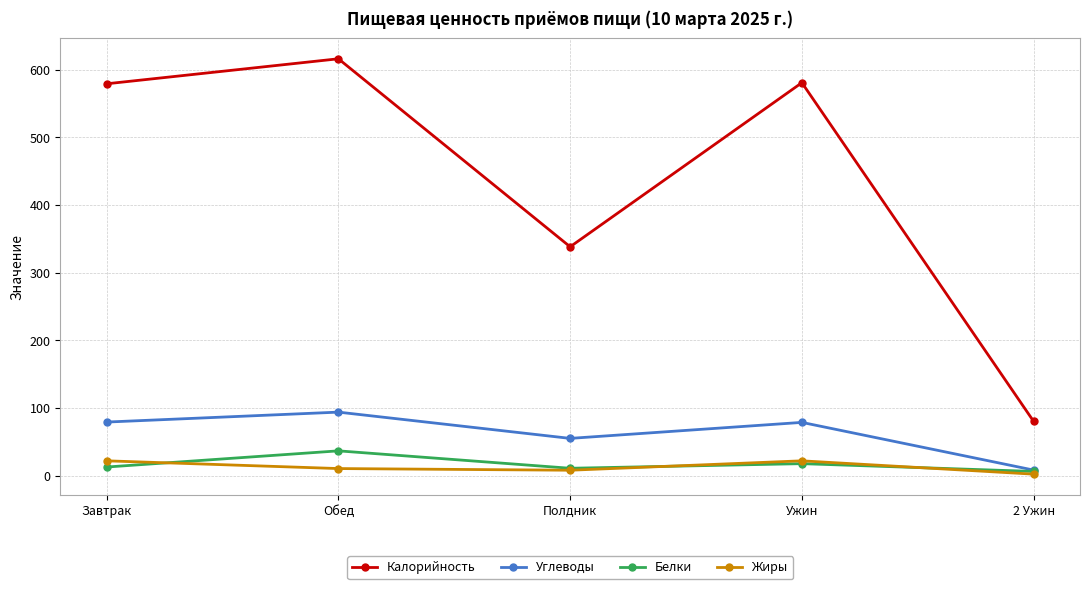

What is the label of the 4th point from the left?

Ужин